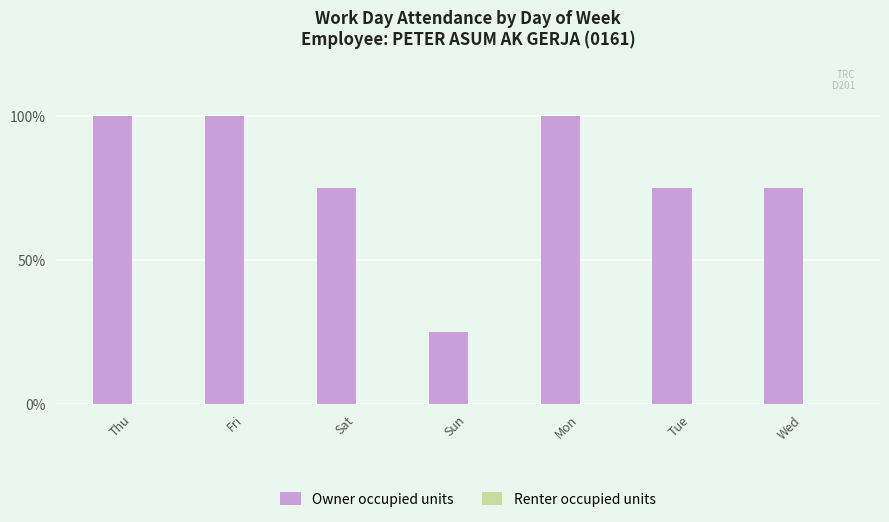

Is it true that the value at Fri is 100?

True